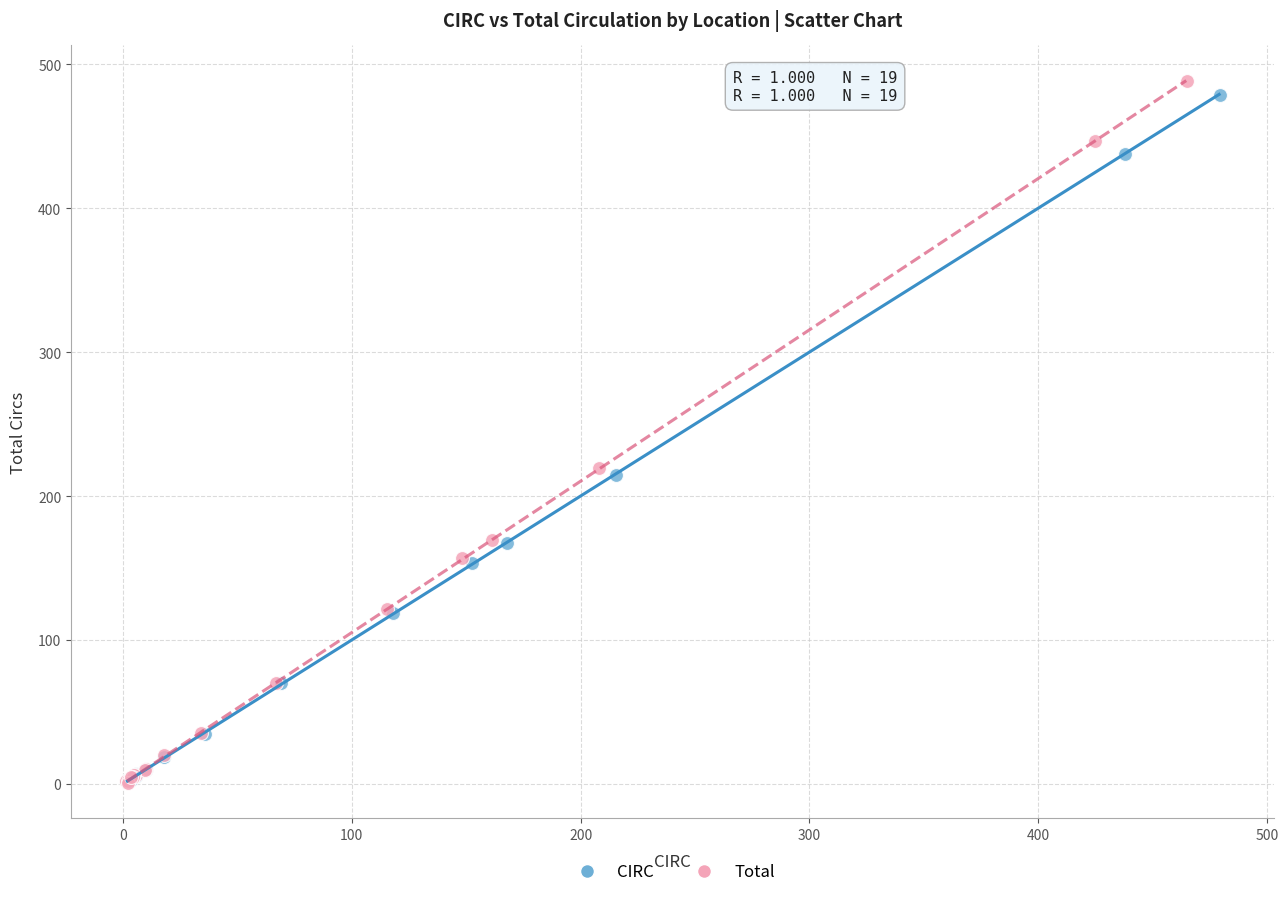

Which series has the widest spread of Y values?

Total